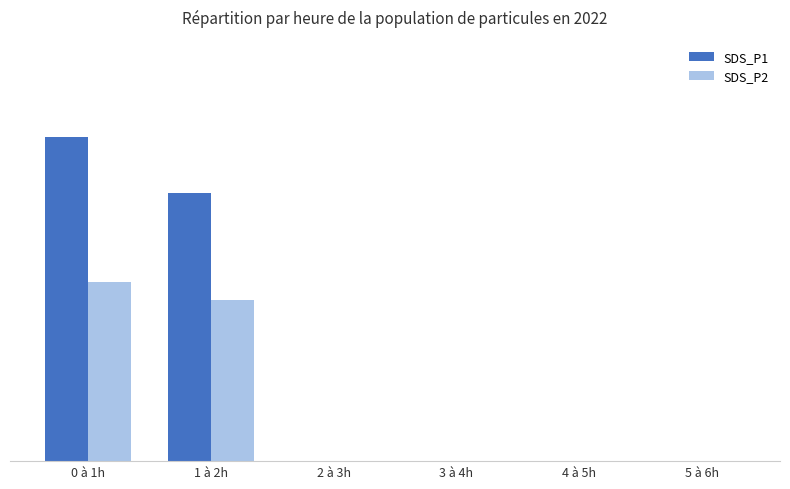

What is the value of the SDS_P2 bar at the 2nd from the left?

3.1